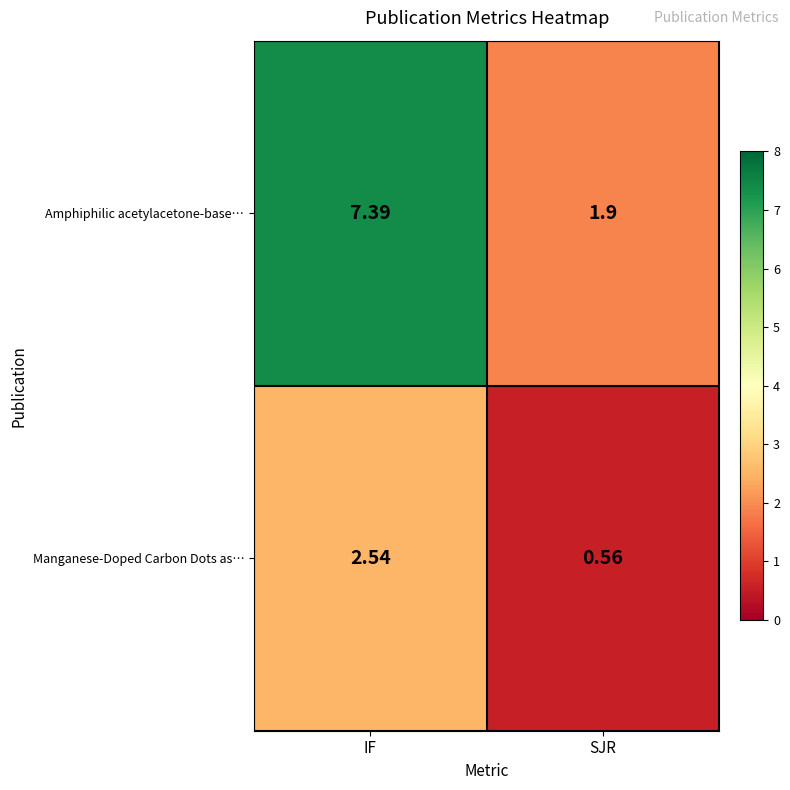

How many series are shown in this chart?

2